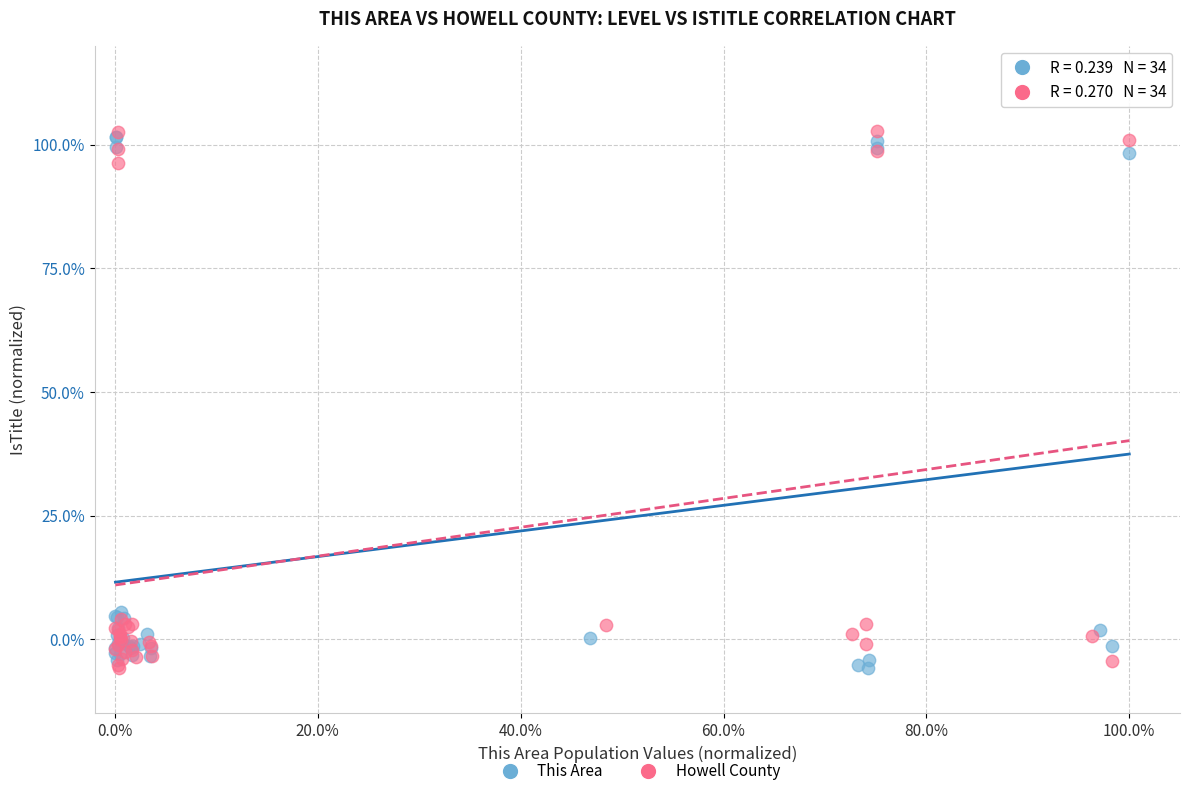

What are all the series names shown in the legend?

This Area, Howell County